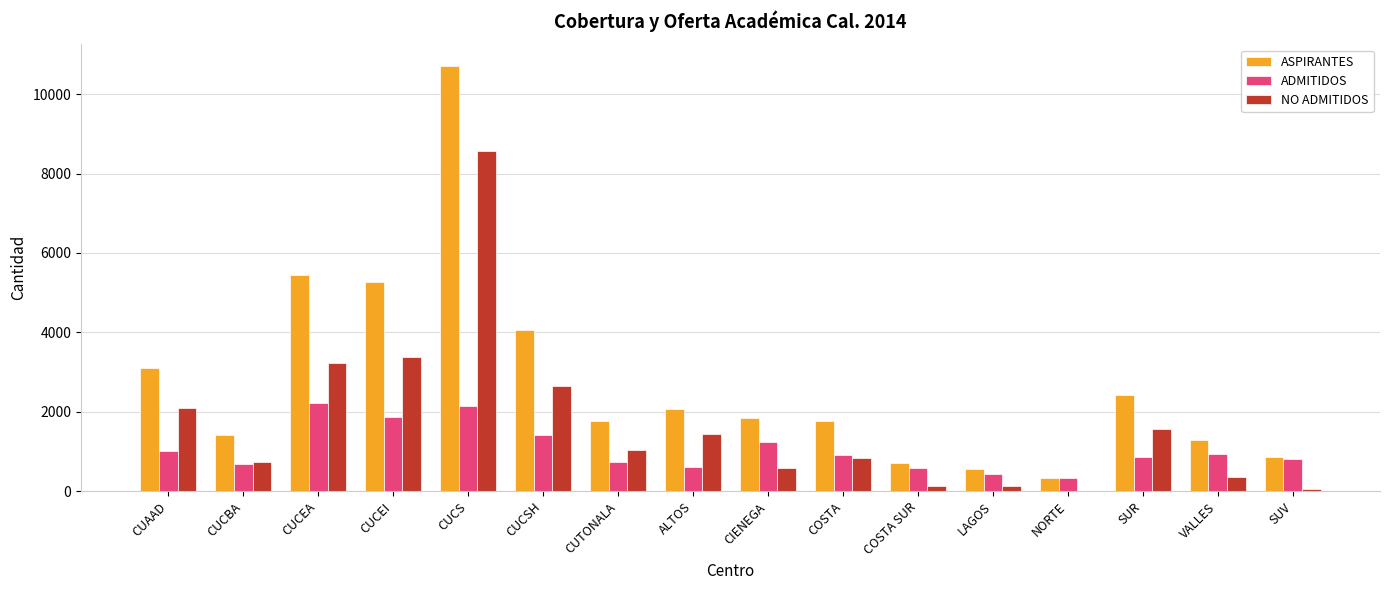

Which category has the highest value across all series?

CUCS